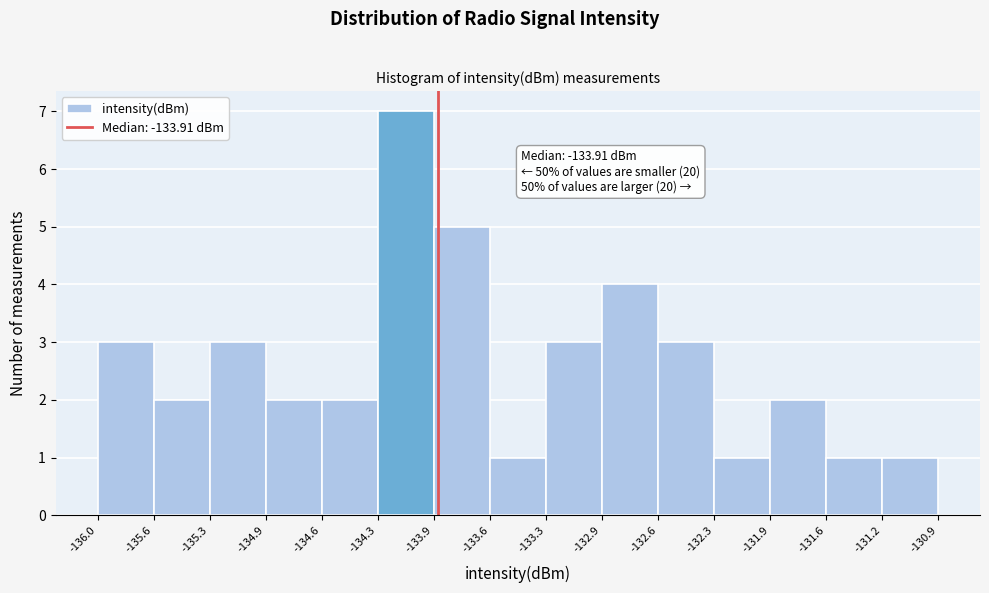

Over which range of the x-axis is the bar tallest?

-134.3 to -133.9